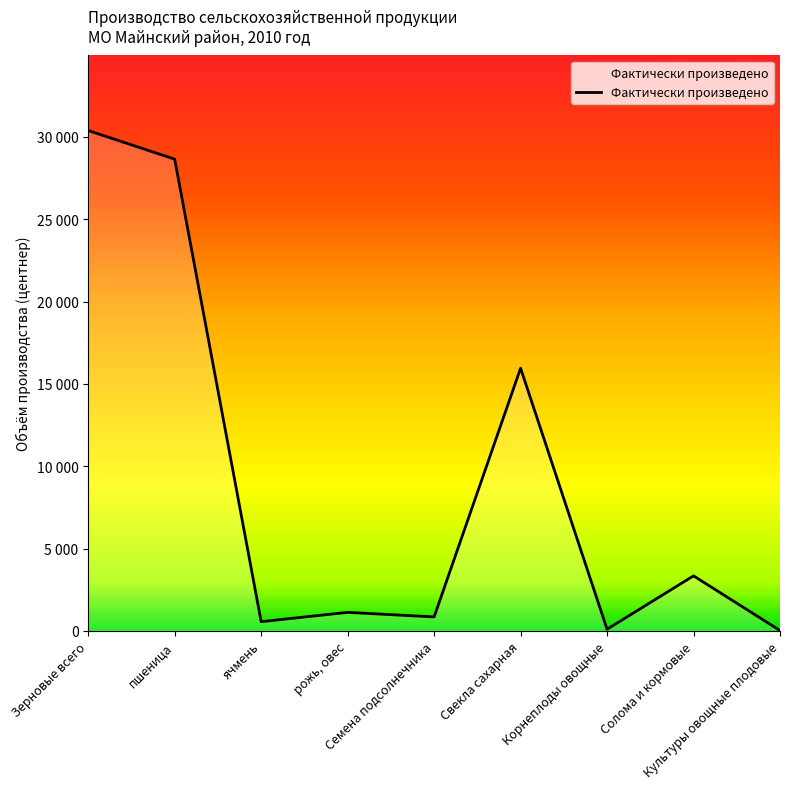

Does the chart have visible grid lines?

No